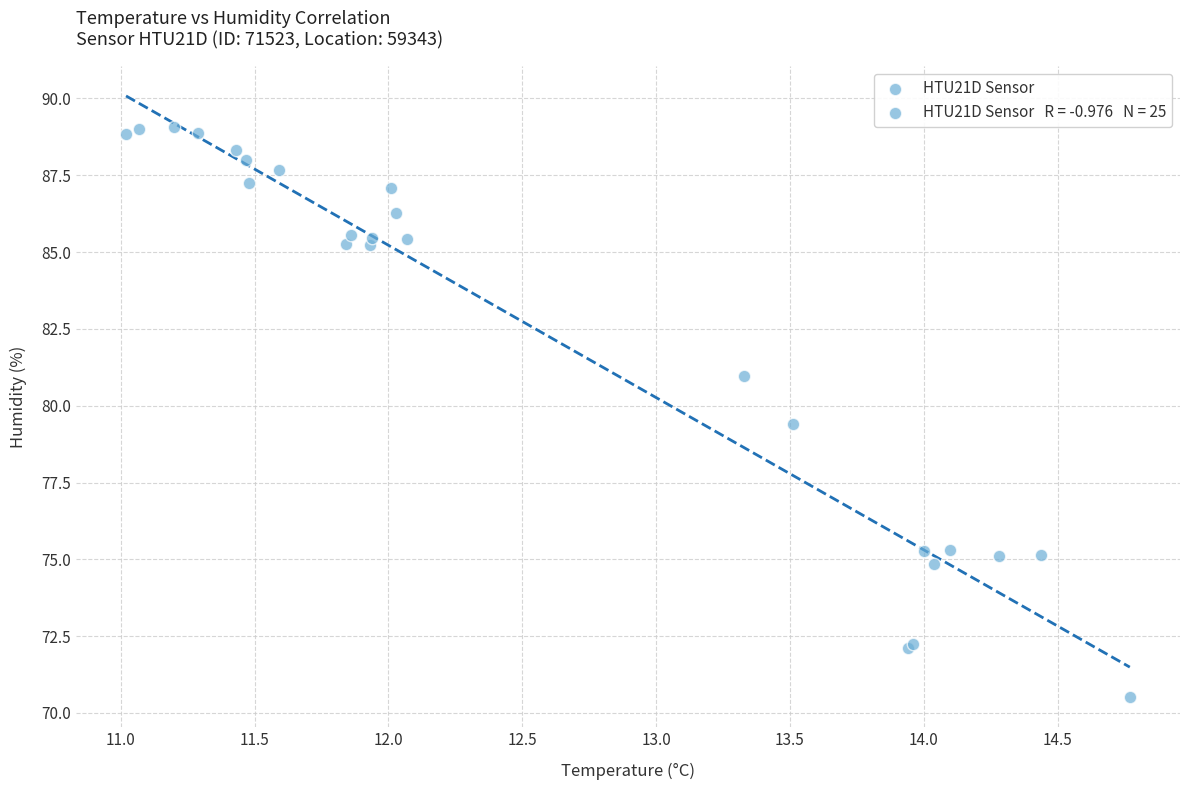

What Y value in the scatter plot is closest to 79?

79.4